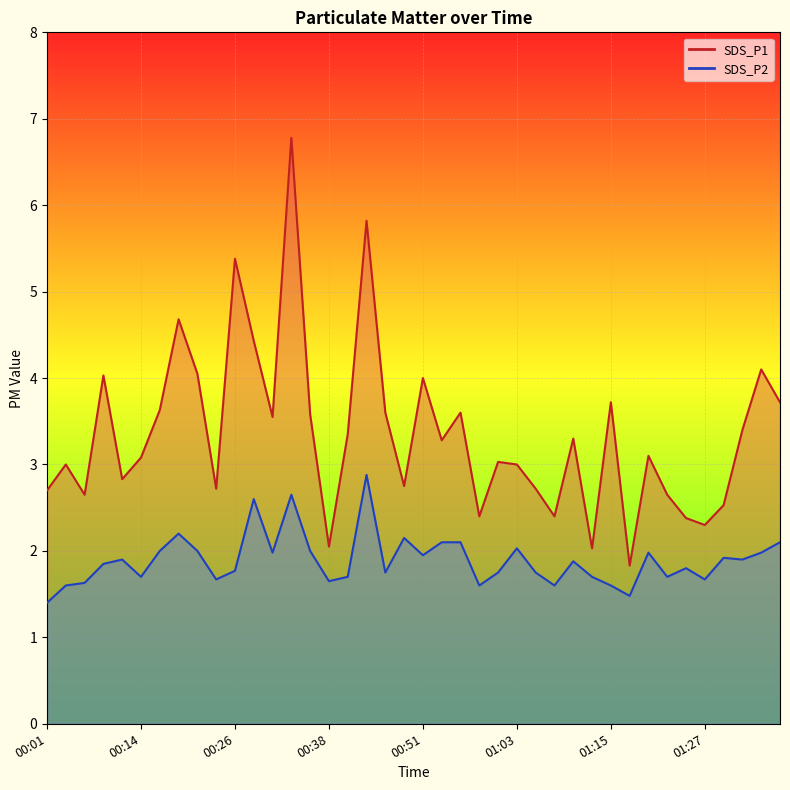

The SDS_P1 series shows 3.6 at 00:16. True or false?

True